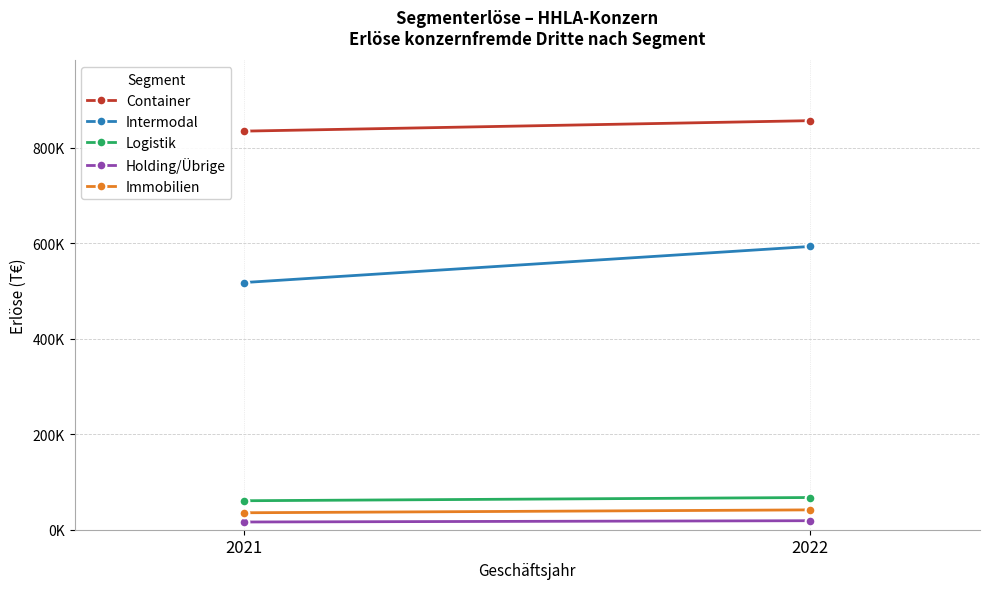

Is it true that Logistik equals 24791 at 2021?

False